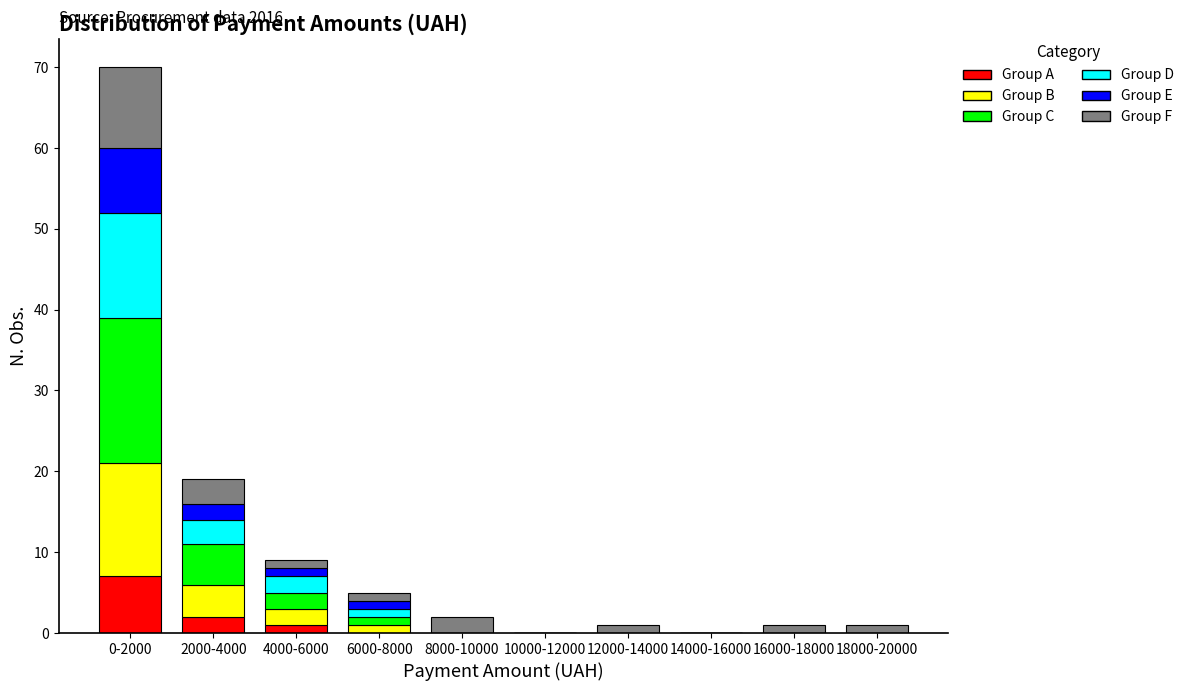

True or false: Group A has a value of 1 at 4000-6000.

True